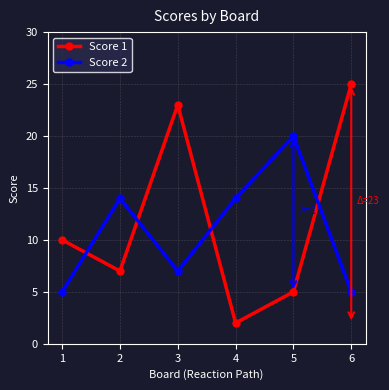

What is the value of the Score 2 point at the 4th from the left?

14